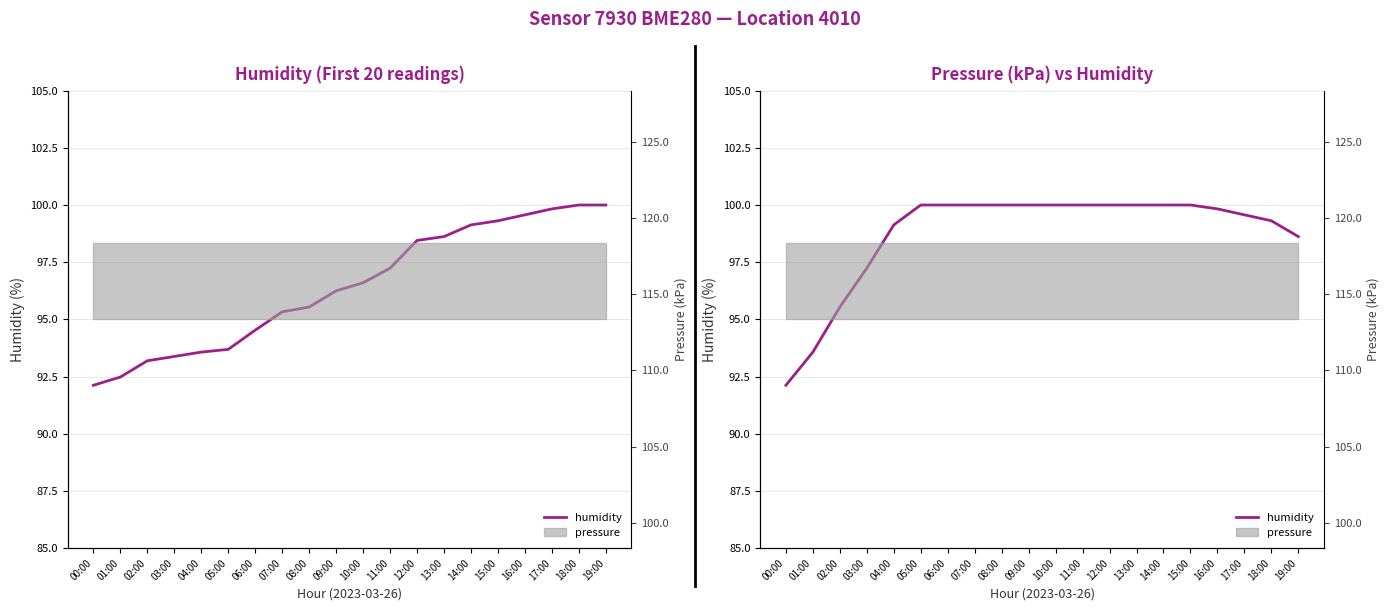

The value at 00:00 is 160.9. True or false?

False